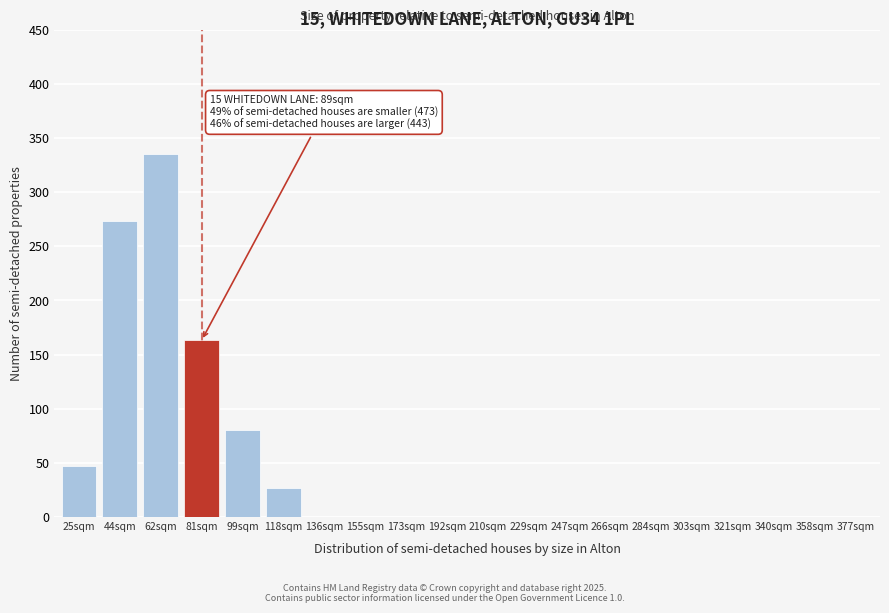

Reading left to right, transcribe all the data shown in this chart.

25sqm=47	44sqm=273	62sqm=335	81sqm=163	99sqm=80	118sqm=27	136sqm=0	155sqm=0	173sqm=0	192sqm=0	210sqm=0	229sqm=0	247sqm=0	266sqm=0	284sqm=0	303sqm=0	321sqm=0	340sqm=0	358sqm=0	377sqm=0